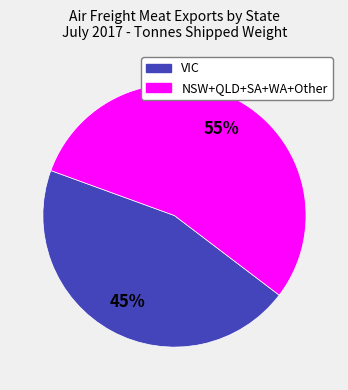

Is the sum of VIC and NSW+QLD+SA+WA+Other greater than half?

Yes